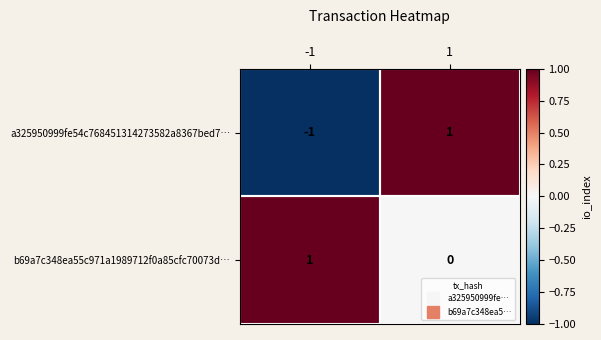

The b69a7c348ea55c971a1989712f0a85cfc70073d… series shows 0 at 1. True or false?

True